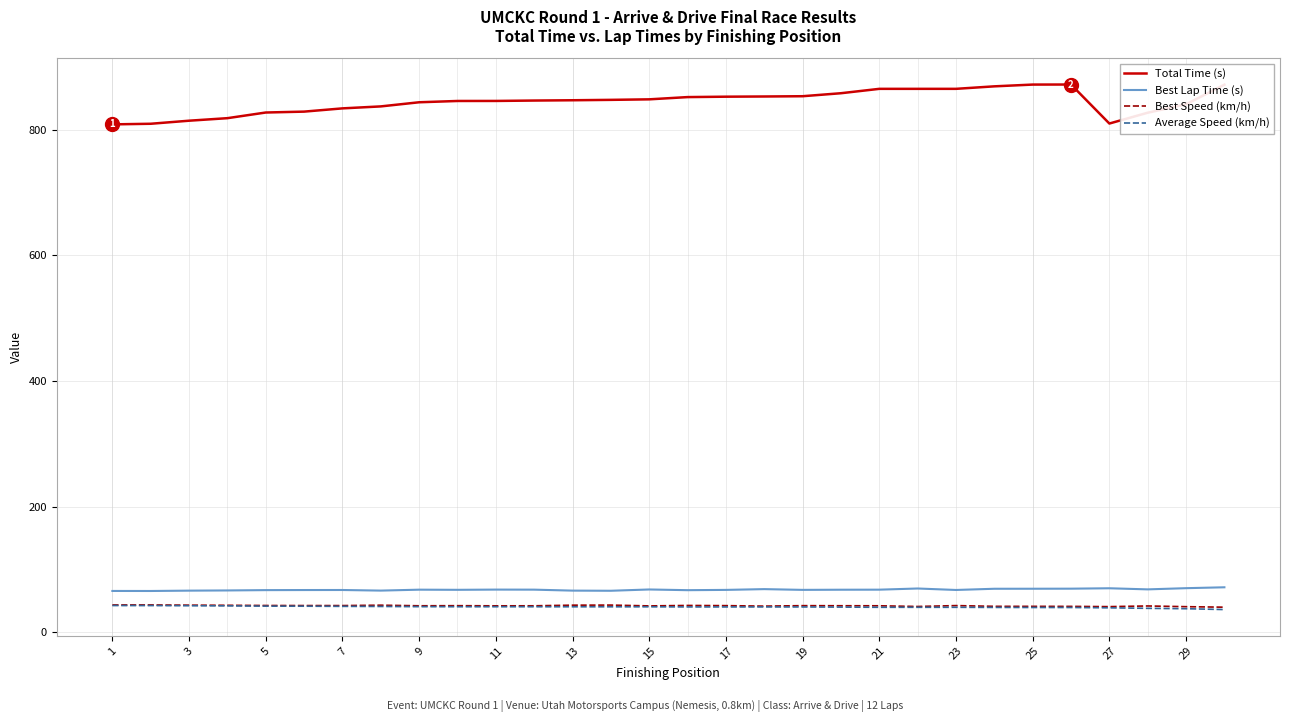

True or false: Best Lap Time (s) and Average Speed (km/h) intersect in this chart.

False